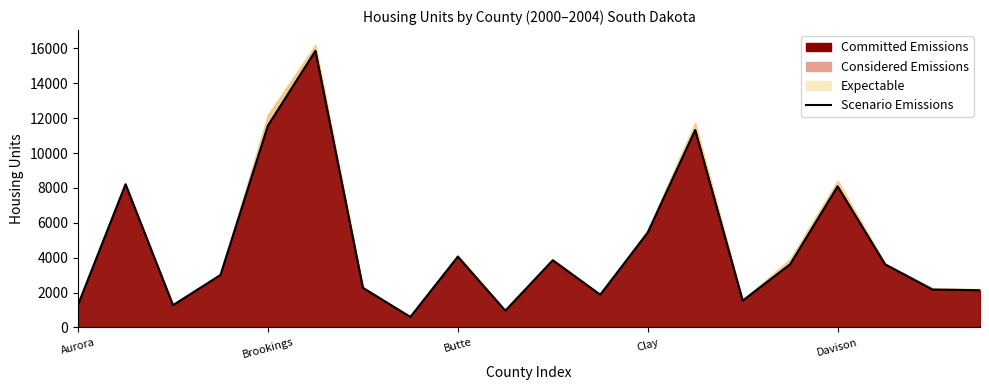

Rank the categories by value from lowest to highest.

7, 9, Butte, Aurora, 14, 11, 19, 18, 6, Clay, 17, 15, 10, 8, 12, 16, Brookings, 13, Davison, 5